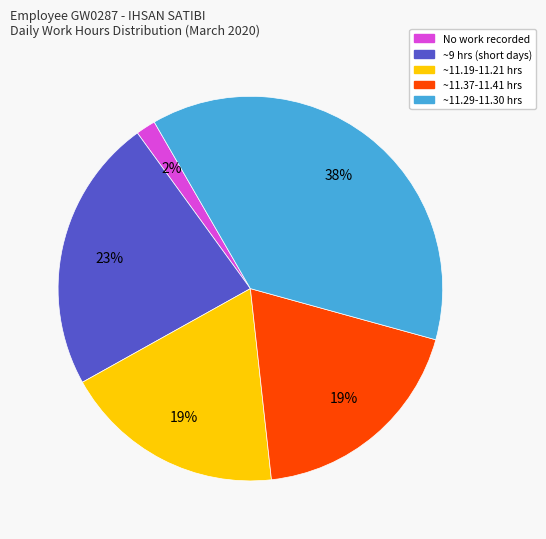

To the nearest percent, what is the average slice percentage?

20%